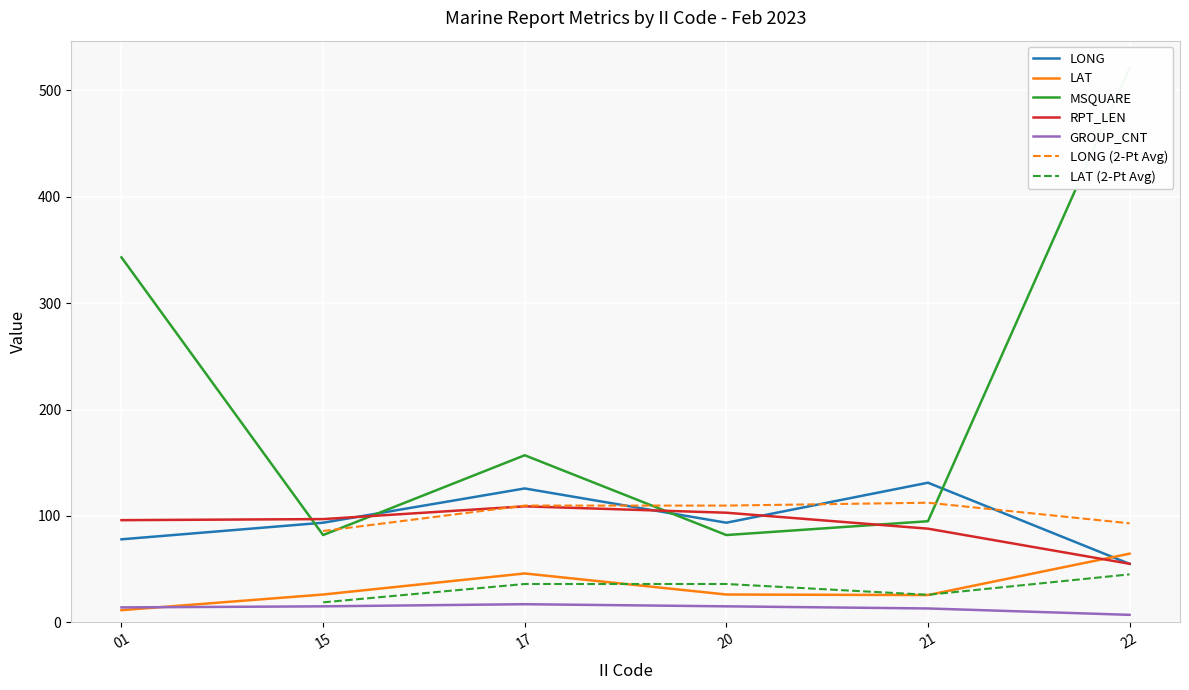

Which category has the lowest value in the LAT series?

01